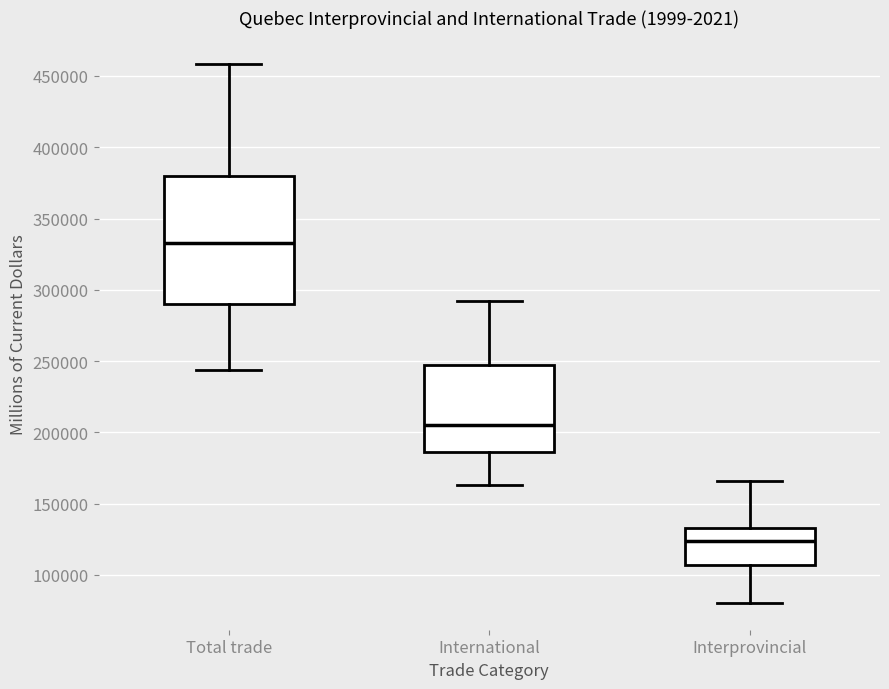

Where is the upper edge of the box for International on the y-axis? The values are not printed on the chart, so give them approximately, as read against the axis.

245000